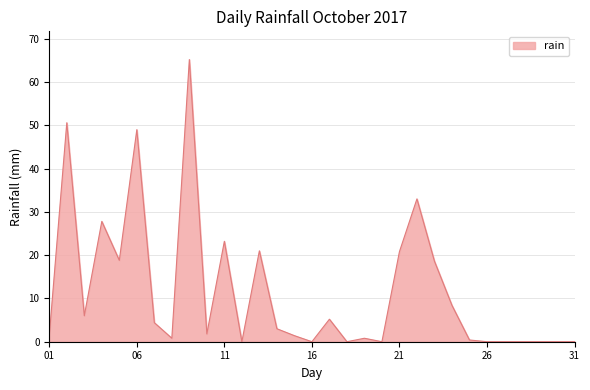

What is the difference between the maximum and minimum values?

65.2